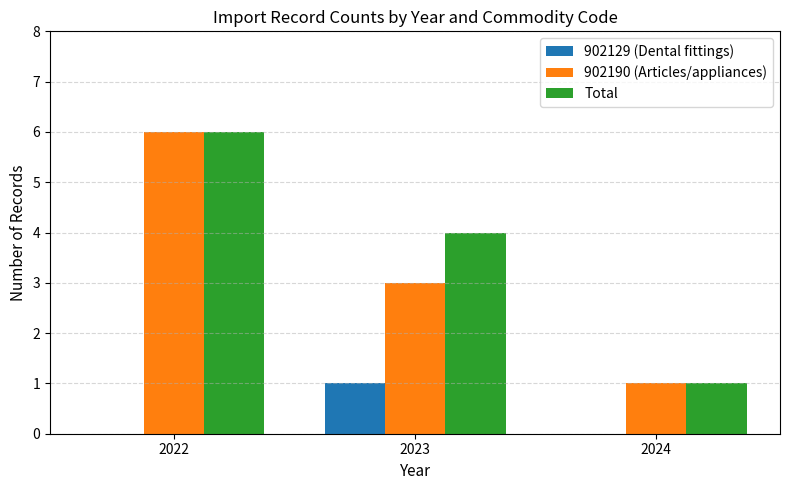

How many groups of bars are there?

3